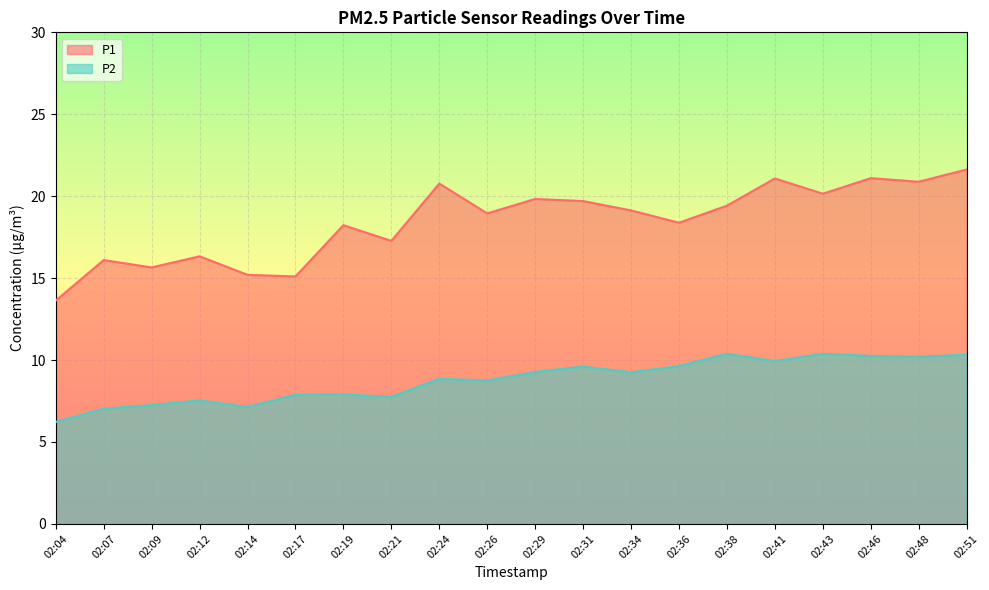

Which series has the largest range (max minus min)?

P1